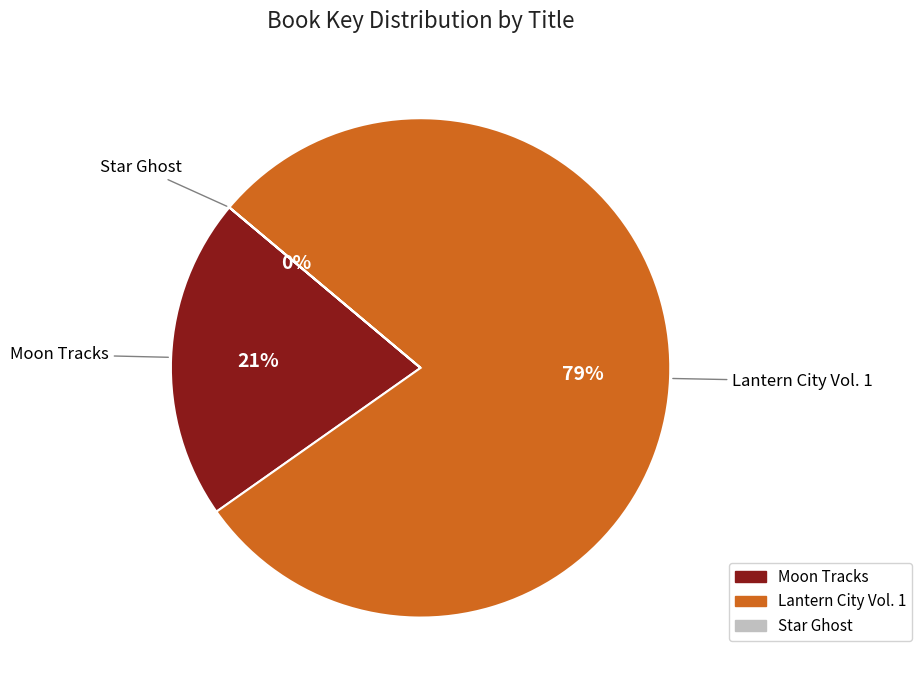

To the nearest percent, what percentage of the pie is Moon Tracks?

21%